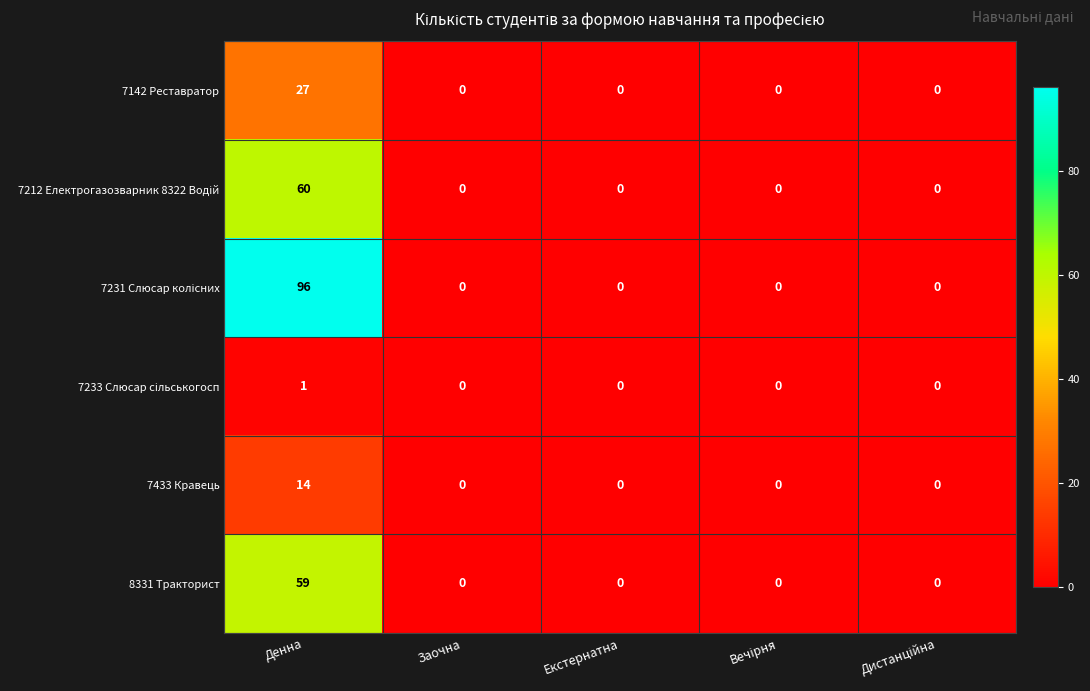

How many data points in 8331 Тракторист are above 0?

1